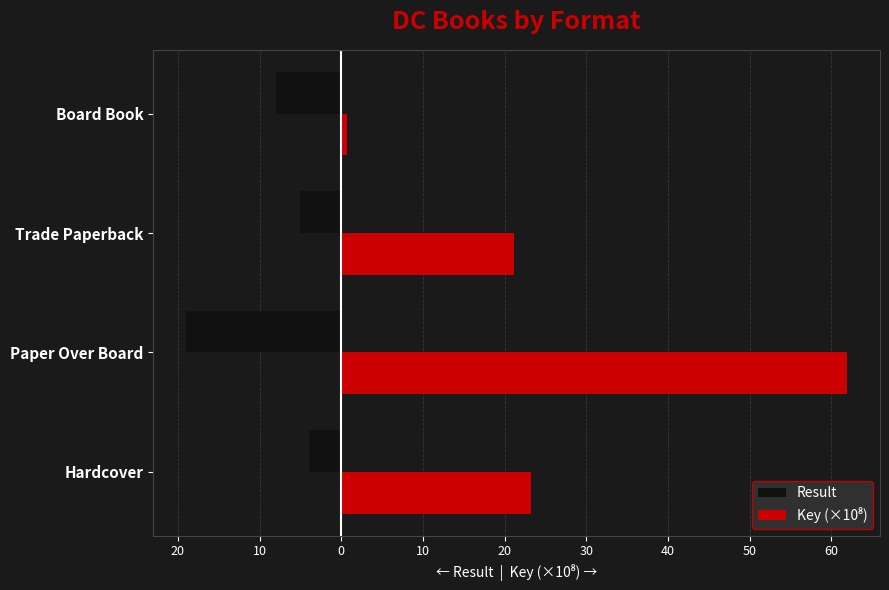

Does the chart contain any negative values?

Yes